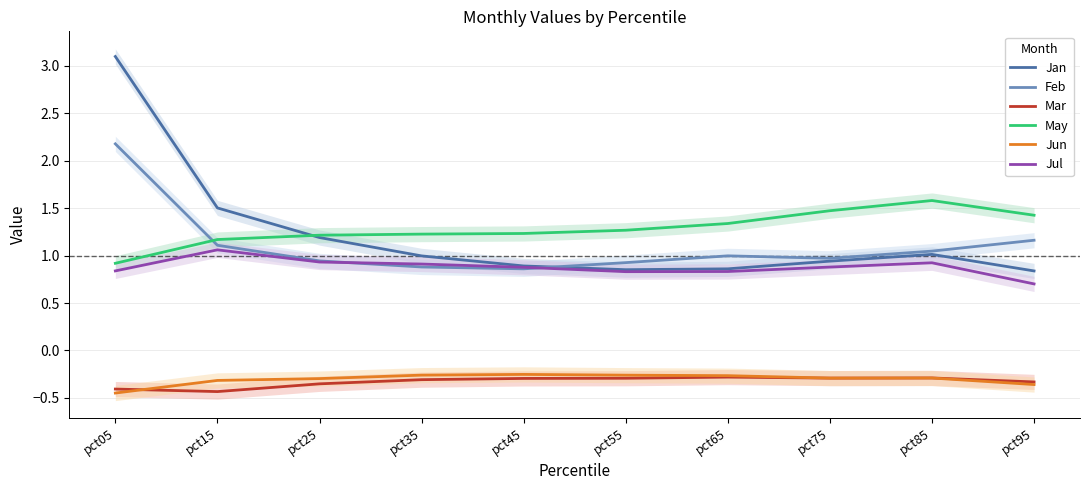

Between pct45 and pct75, which is larger?

pct75